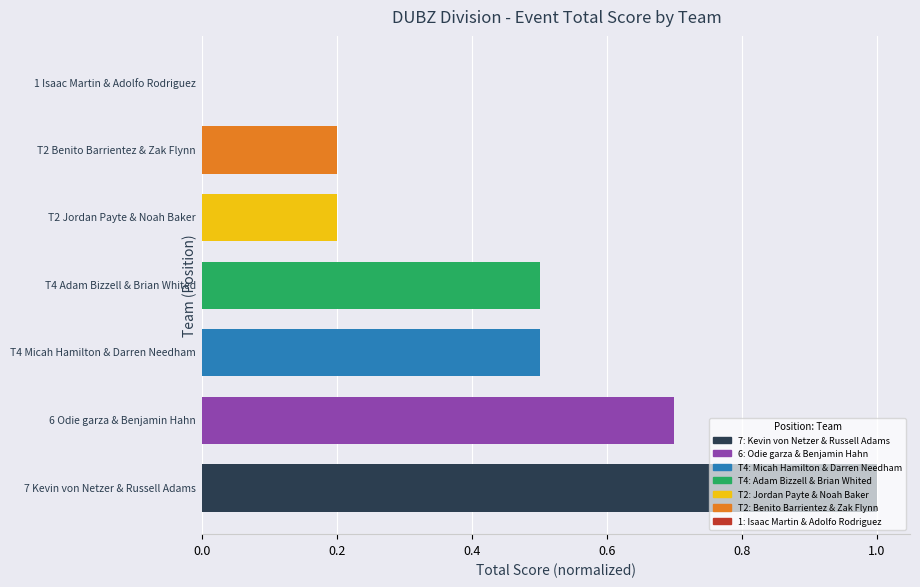

How many values are above zero?

6